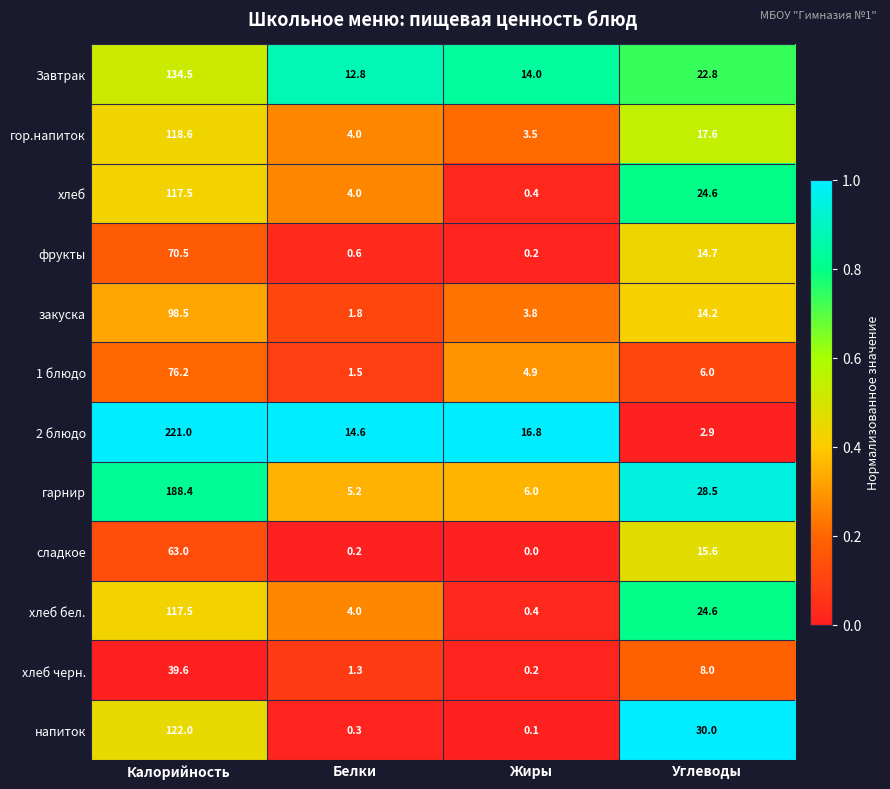

Rank the categories by закуска value from lowest to highest.

Белки, Жиры, Углеводы, Калорийность